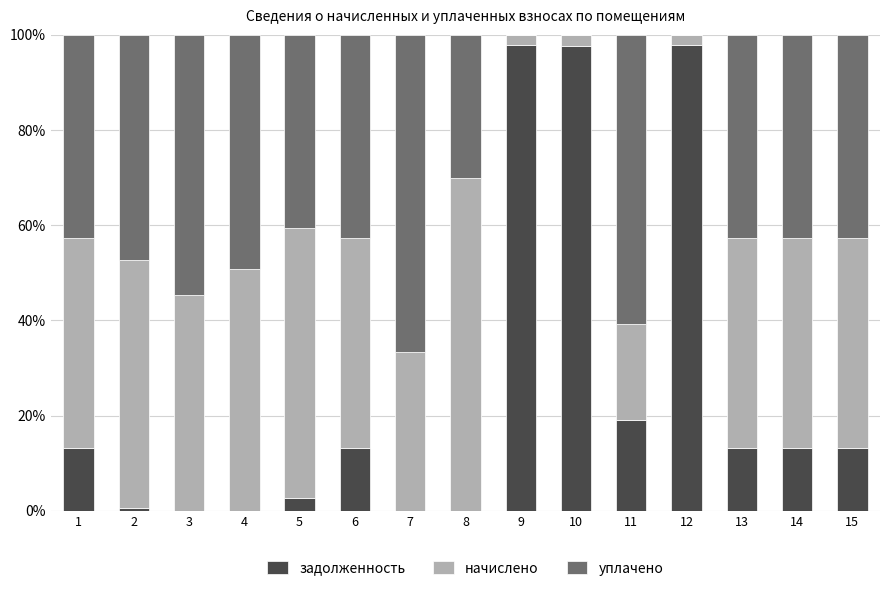

The value of задолженность at 3 is 0.0. True or false?

True